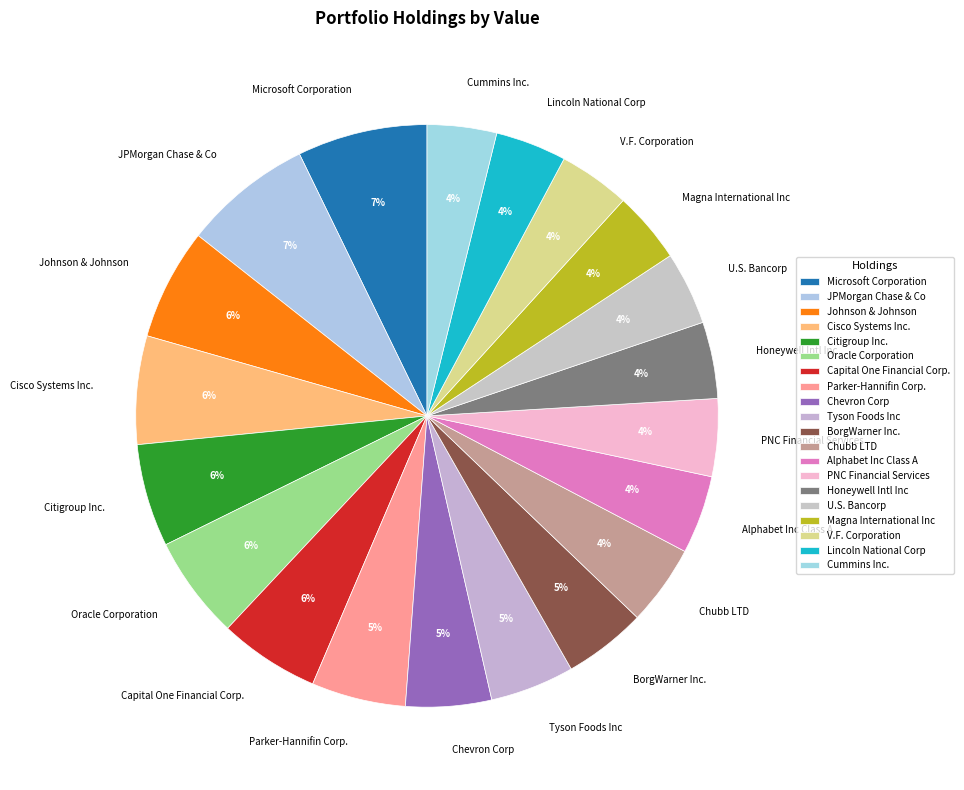

Does Citigroup Inc. represent more than half of the total?

No